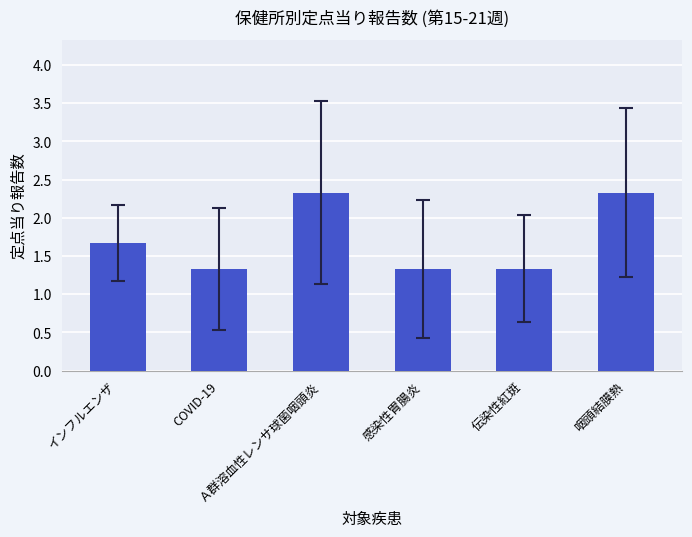

What is the difference between the maximum and second lowest values?

1.0